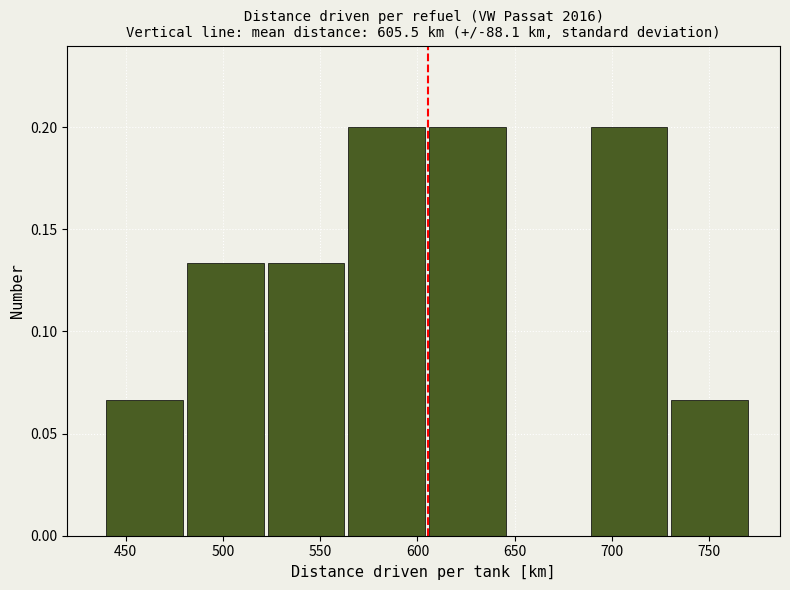

Reading left to right, list every bar in this chart as the range it spans on the x-axis followed by its height. Neither the bar edges nor the heights are printed on the chart, so give them approximately, as read against the axes.

440.0 to 481.5: 0.065
481.5 to 523.0: 0.135
523.0 to 564.5: 0.135
564.5 to 606.0: 0.200
606.0 to 647.5: 0.200
647.5 to 689.0: 0
689.0 to 730.5: 0.200
730.5 to 772.0: 0.065